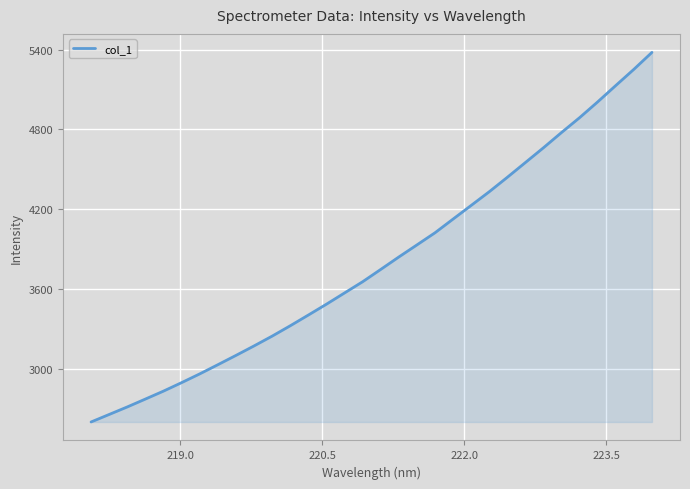

What is the smallest value displayed?

2598.4